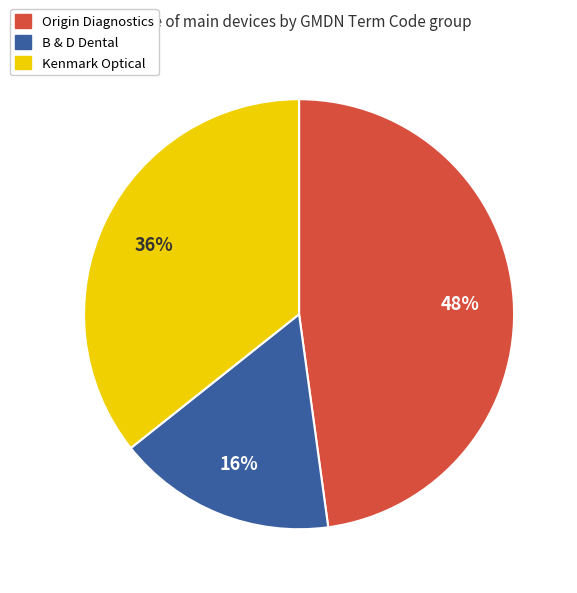

To the nearest percent, what portion does Kenmark Optical represent?

36%